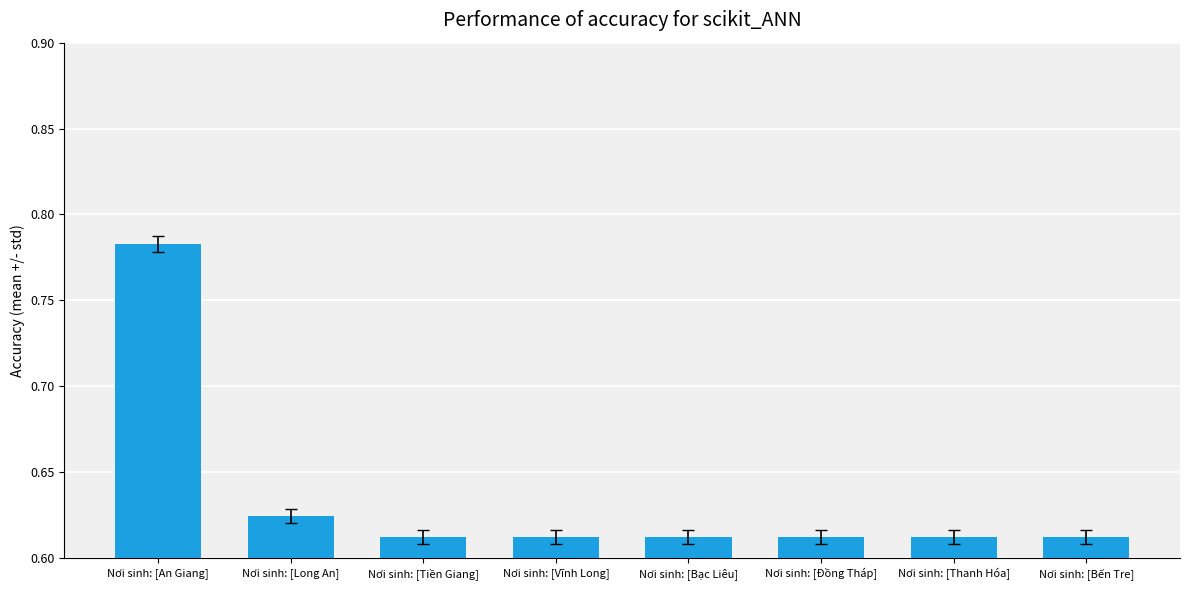

What position from the right is Nơi sinh: [Đồng Tháp]?

3